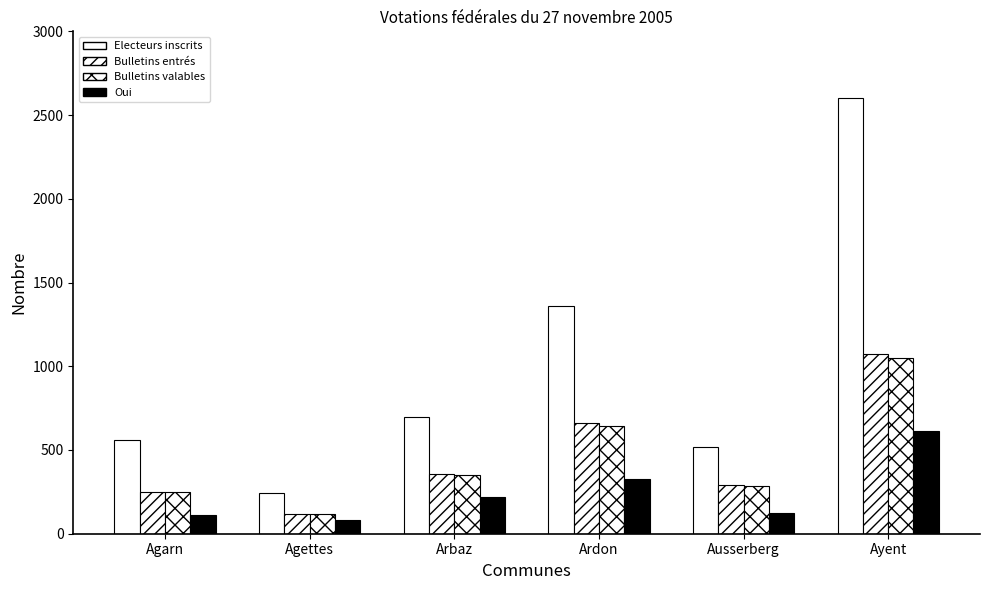

Rank the categories by Oui value from lowest to highest.

Agettes, Agarn, Ausserberg, Arbaz, Ardon, Ayent